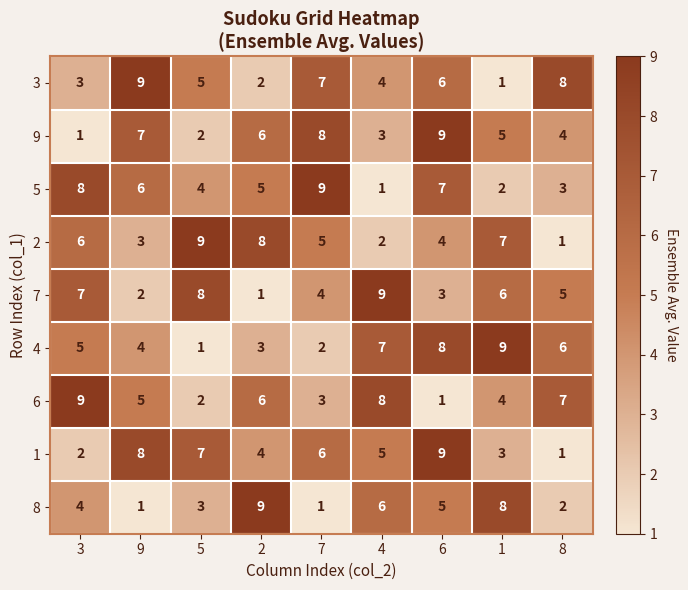

Count the 1 values in the range 3 to 7.

5